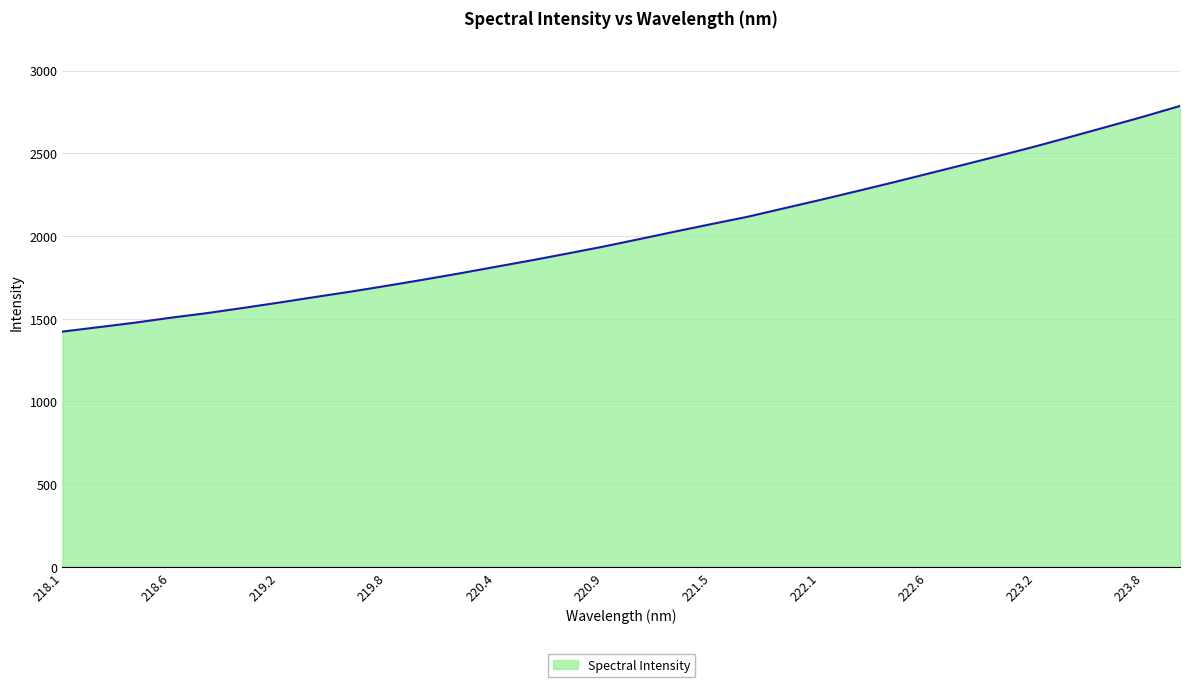

What is the maximum value shown in the chart?

2786.5